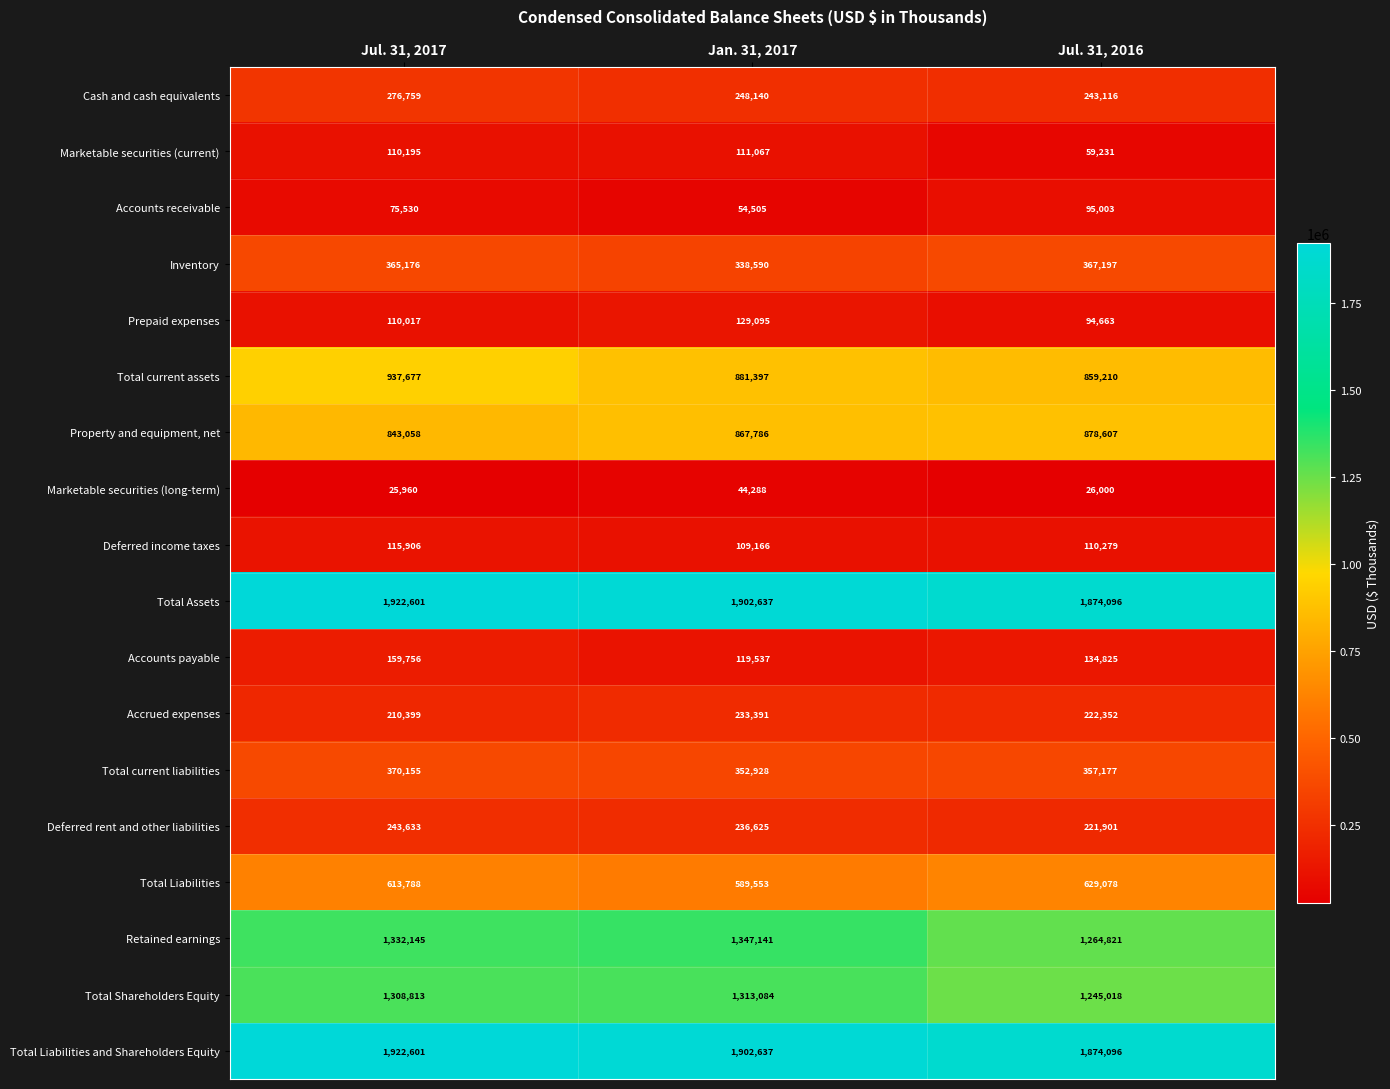

What is the difference between the second highest and minimum values in the Total Liabilities series?

24235